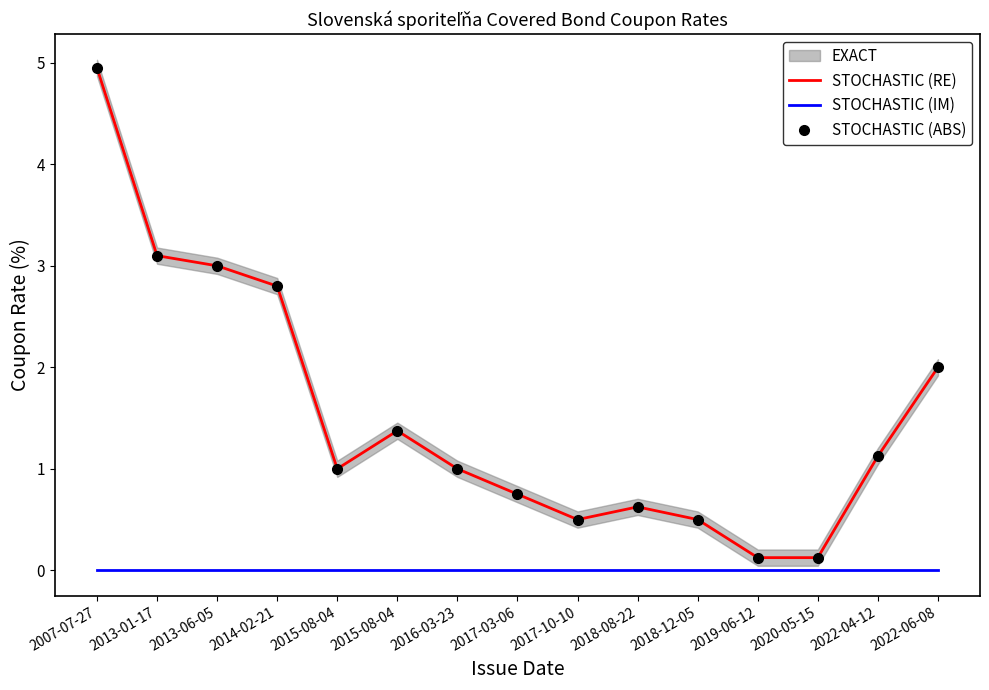

Which series changed the most between 2017-10-10 and 2020-05-15?

STOCHASTIC (RE)